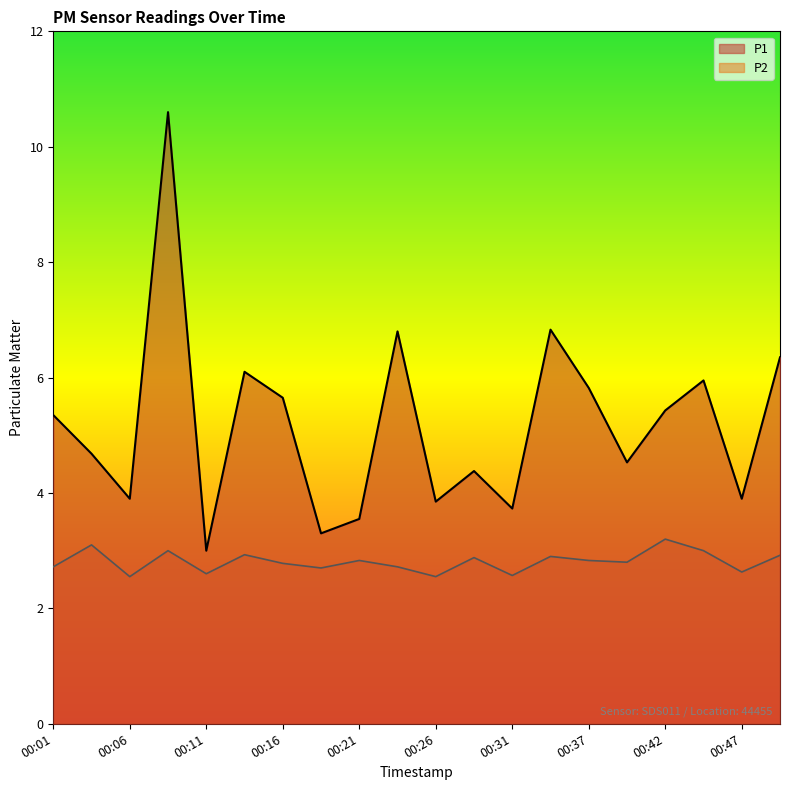

What is the value of the P2 point at the 8th from the left?

2.7